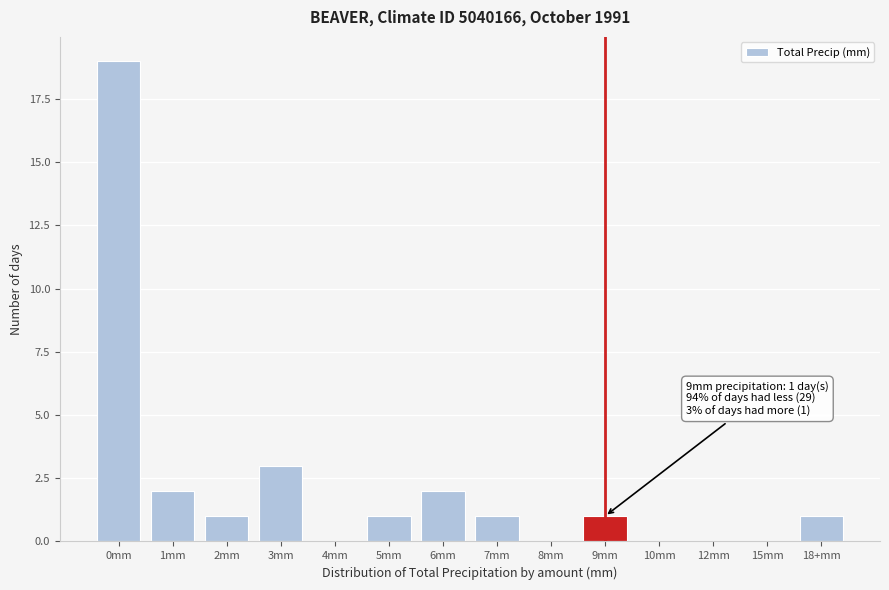

Reading right to left, extract all data points from this chart.

18+mm=1	15mm=0	12mm=0	10mm=0	9mm=1	8mm=0	7mm=1	6mm=2	5mm=1	4mm=0	3mm=3	2mm=1	1mm=2	0mm=19